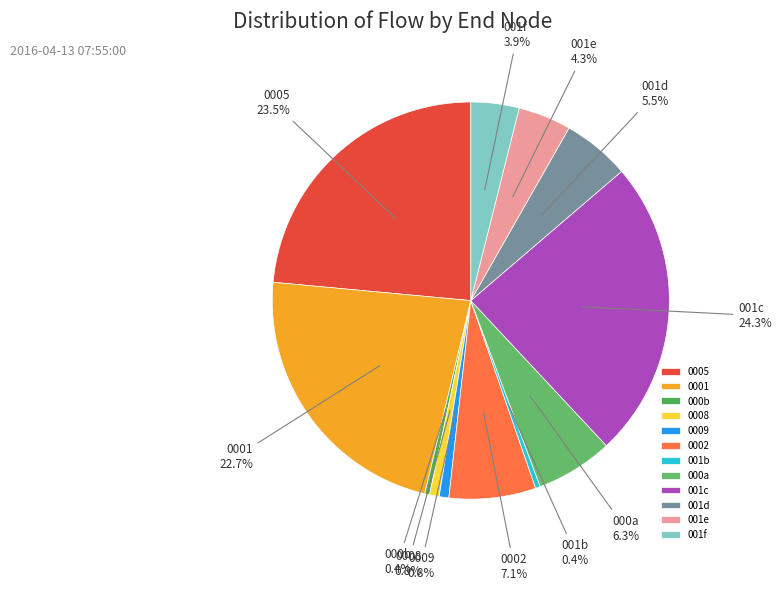

Is there any slice that represents more than half of the pie?

No